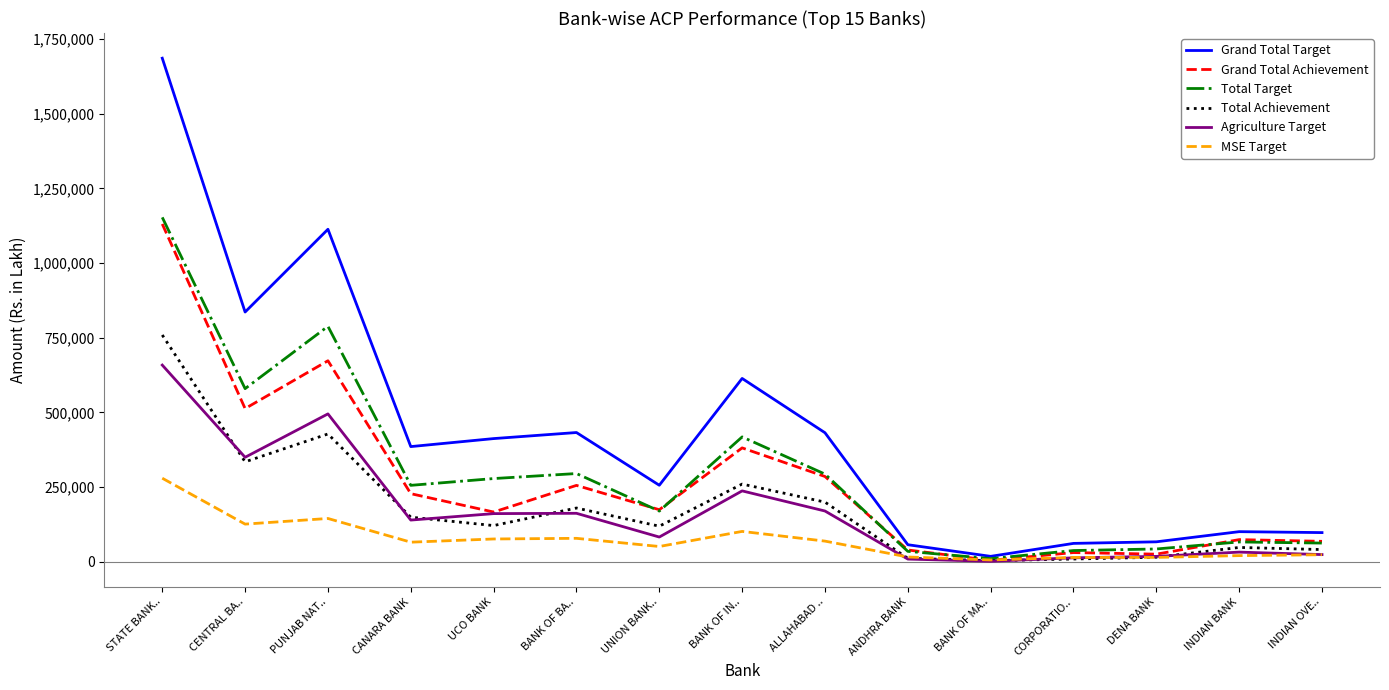

What is the difference between the highest and lowest values at ALLAHABAD ..?

363021